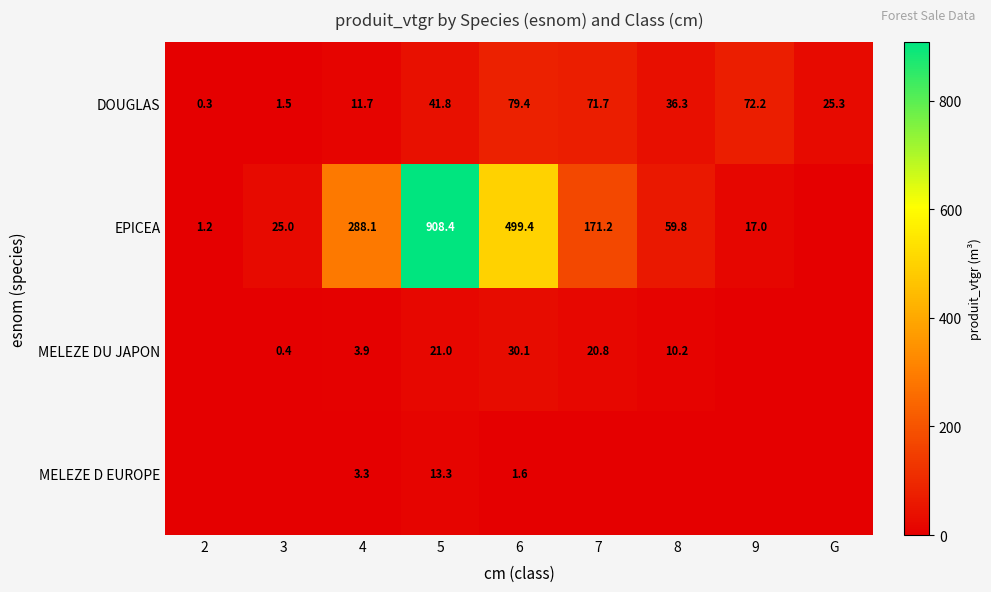

At how many categories does at least one series exceed 201?

3